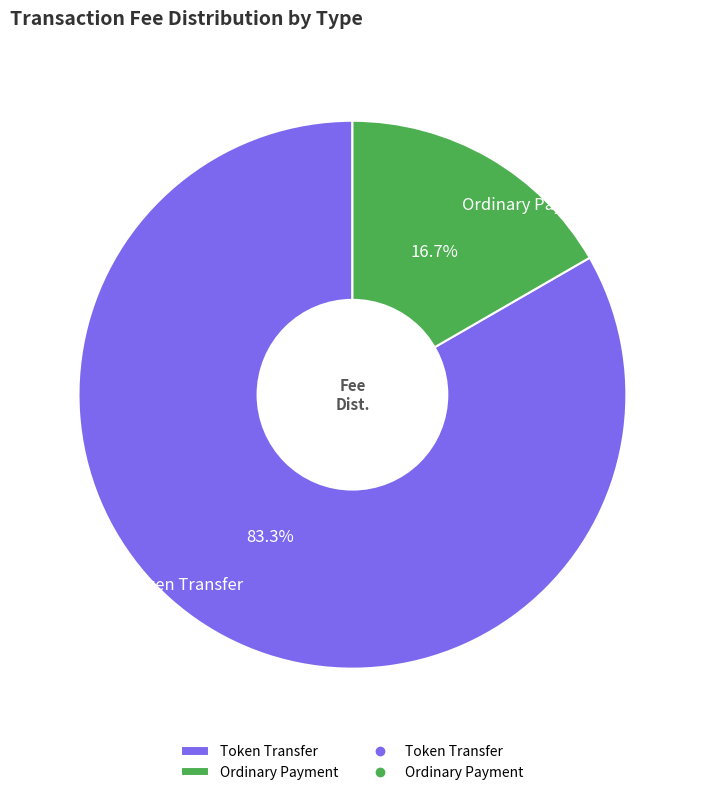

What percentage is NOT represented by Ordinary Payment?

83.3%